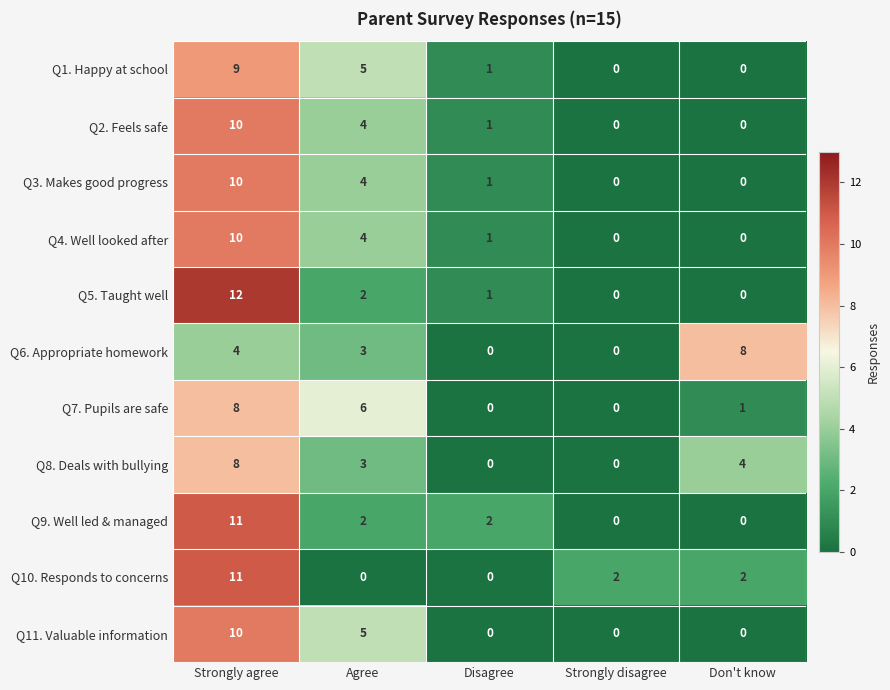

The value of Q1. Happy at school at Strongly disagree is 0. True or false?

True